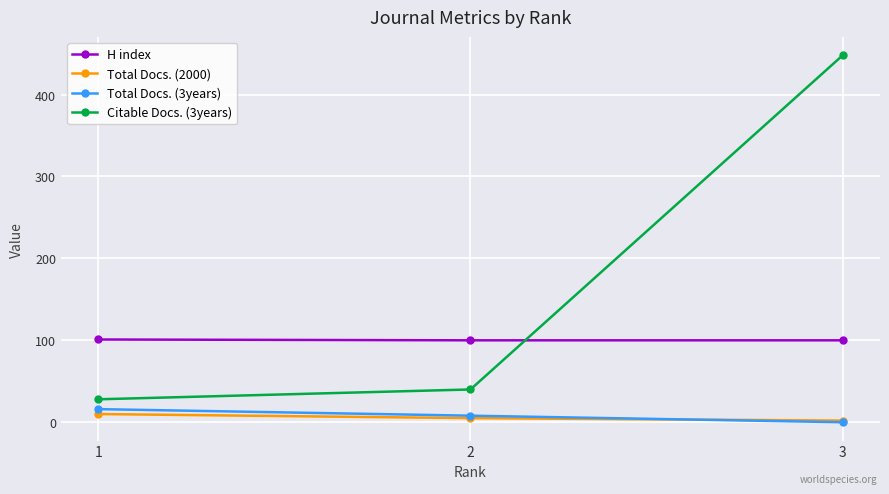

The value of H index at 2 is 100. True or false?

True